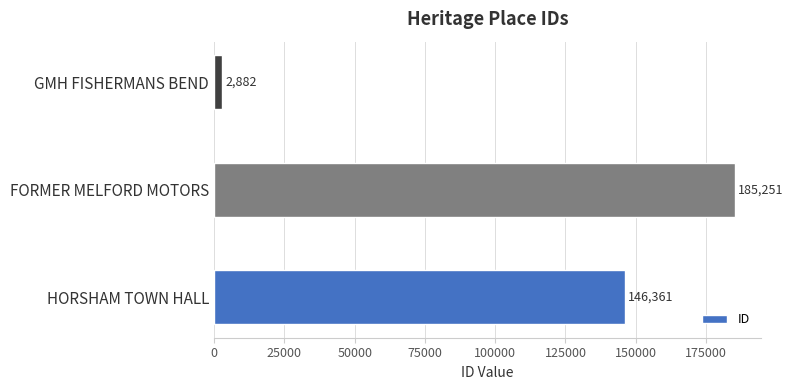

Count the number of categories in the chart.

3